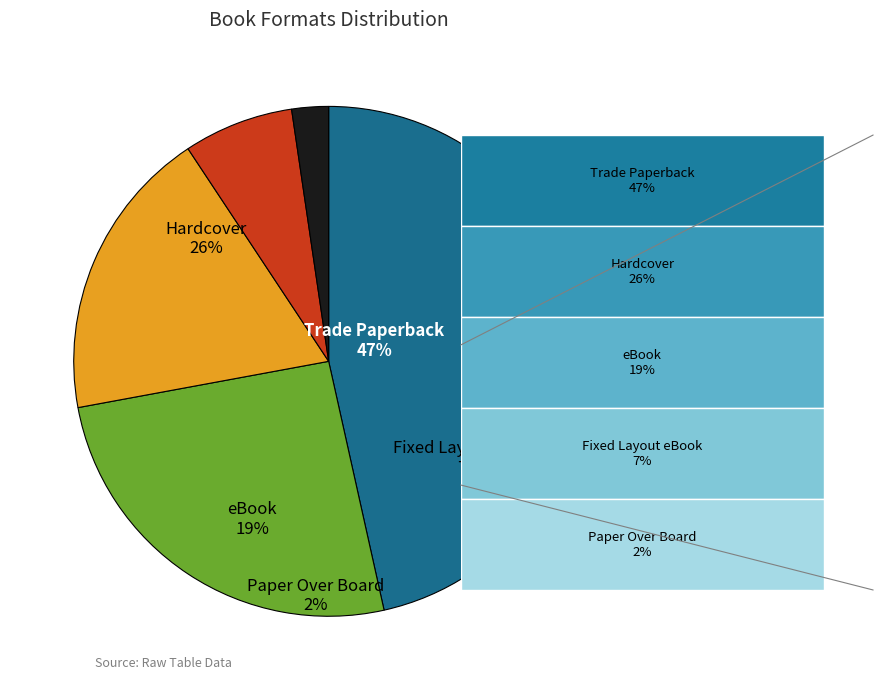

How much of the chart is everything except Hardcover?

74.4%